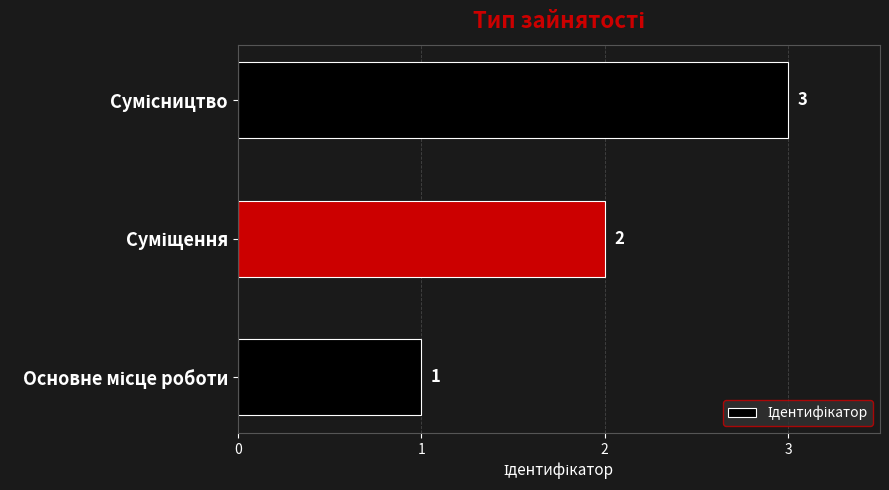

What is the maximum value shown in the chart?

3